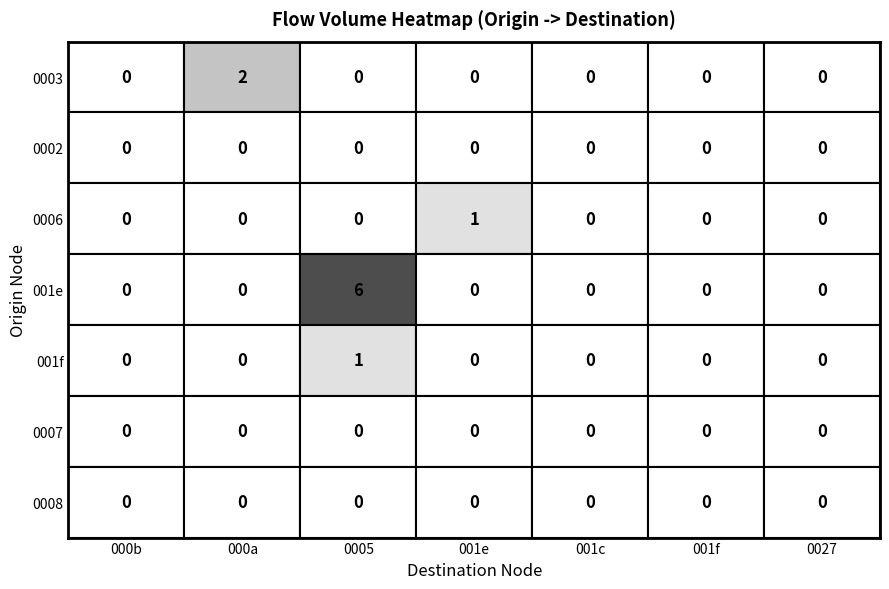

Which series changed the most between 000b and 000a?

0003